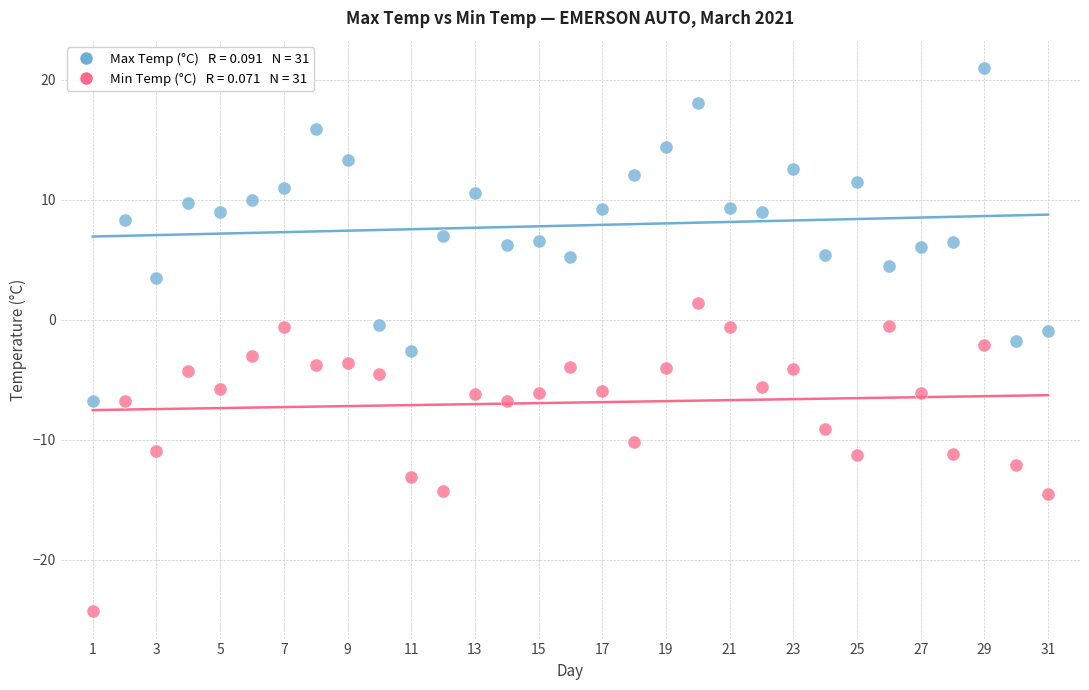

Across all data points, what is the range of Y values (max minus min)?

45.3